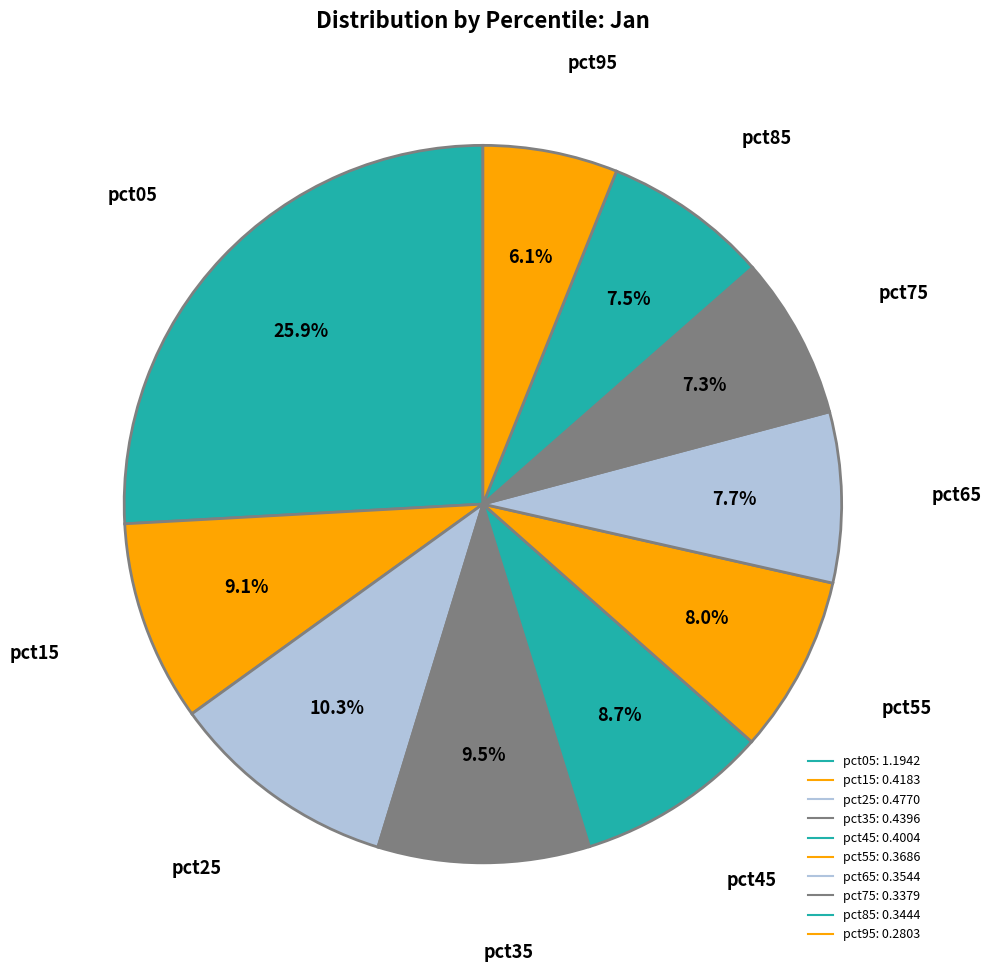

Which category has the smallest portion of the pie?

pct95